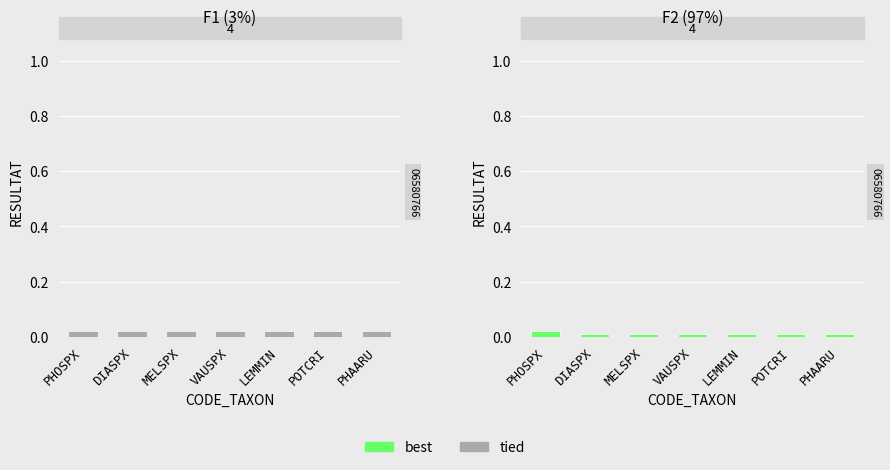

How many RESULTAT_F2 values are between 0 and 1?

7